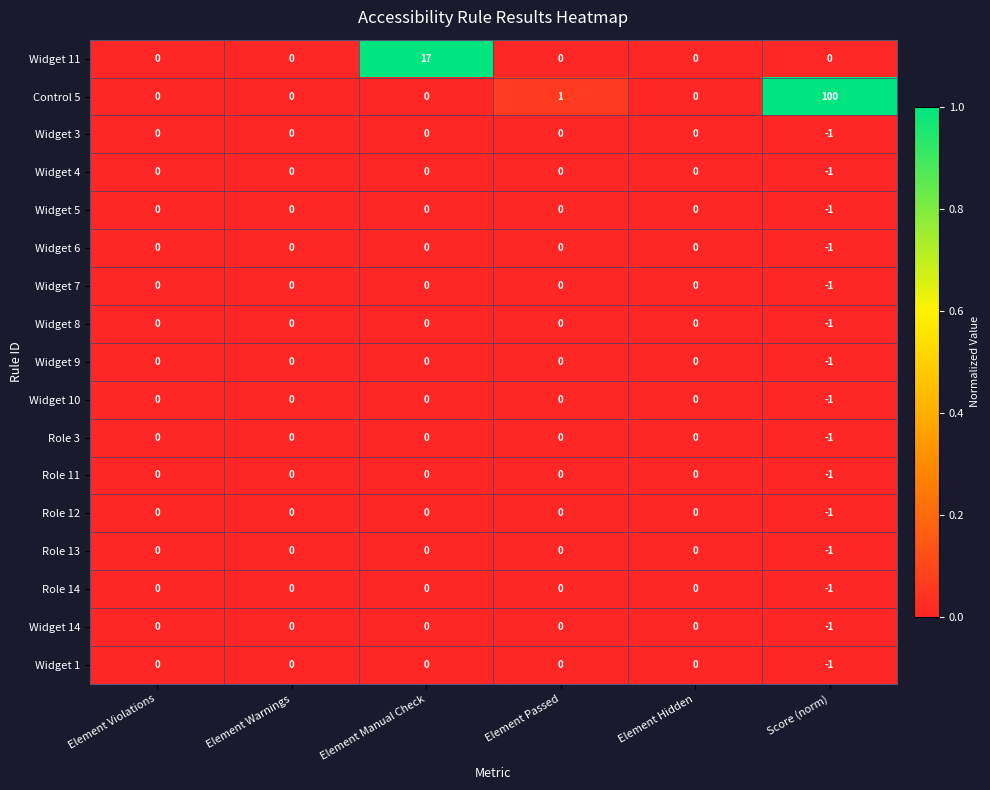

Count the Widget 5 values in the range 0 to 1.

5